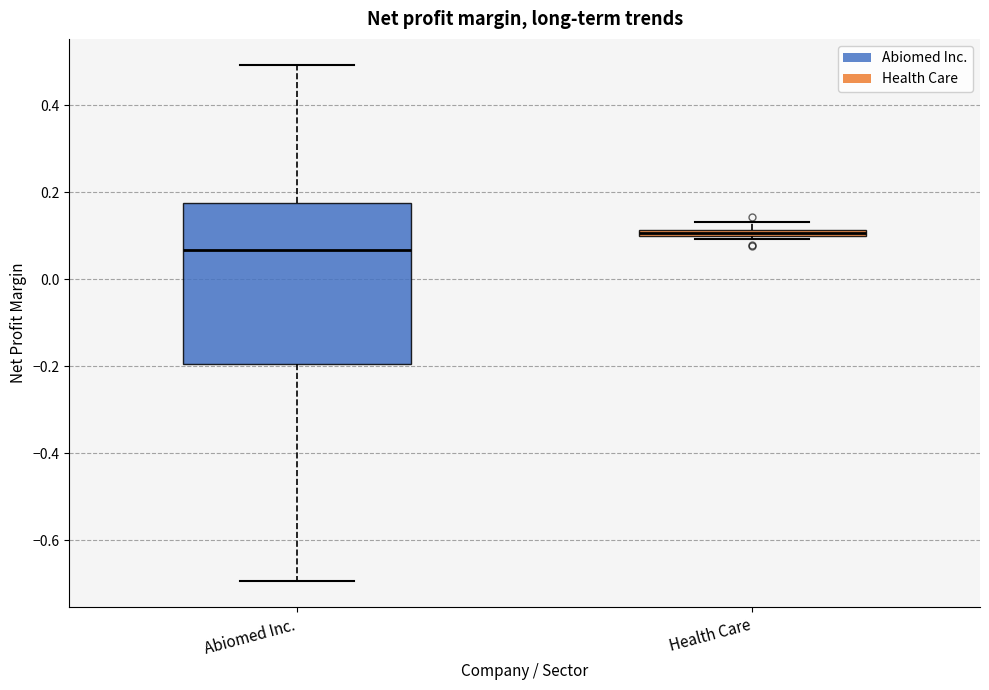

Which box is the tallest, from its lower edge to its upper edge?

Abiomed Inc.